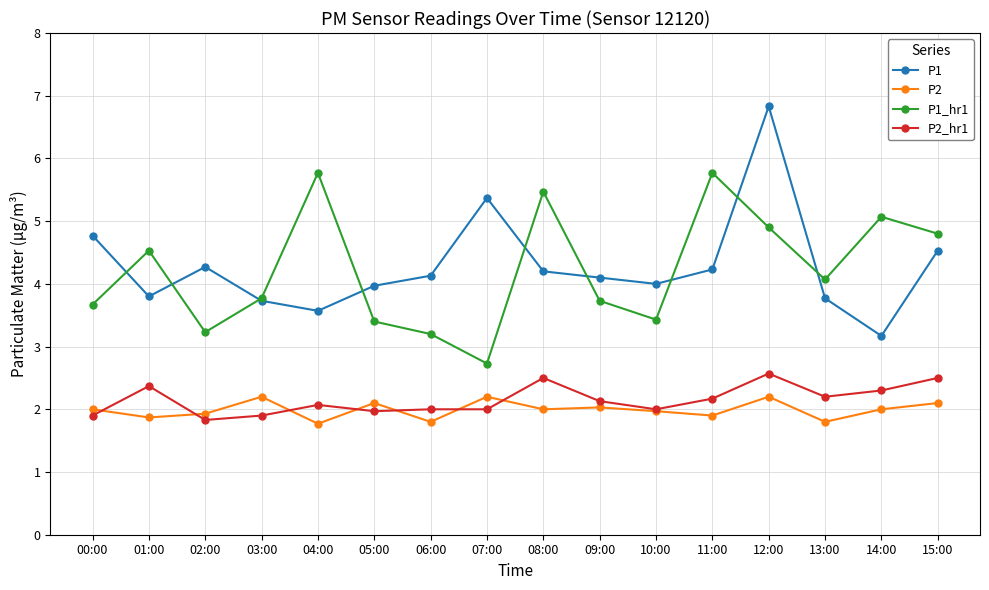

Reading left to right, extract all data points from this chart.

P1: 00:00=4.8	01:00=3.8	02:00=4.3	03:00=3.7	04:00=3.6	05:00=4.0	06:00=4.1	07:00=5.4	08:00=4.2	09:00=4.1	10:00=4.0	11:00=4.2	12:00=6.8	13:00=3.8	14:00=3.2	15:00=4.5
P2: 00:00=2.0	01:00=1.9	02:00=1.9	03:00=2.2	04:00=1.8	05:00=2.1	06:00=1.8	07:00=2.2	08:00=2.0	09:00=2.0	10:00=2.0	11:00=1.9	12:00=2.2	13:00=1.8	14:00=2.0	15:00=2.1
P1_hr1: 00:00=3.7	01:00=4.5	02:00=3.2	03:00=3.8	04:00=5.8	05:00=3.4	06:00=3.2	07:00=2.7	08:00=5.5	09:00=3.7	10:00=3.4	11:00=5.8	12:00=4.9	13:00=4.1	14:00=5.1	15:00=4.8
P2_hr1: 00:00=1.9	01:00=2.4	02:00=1.8	03:00=1.9	04:00=2.1	05:00=2.0	06:00=2.0	07:00=2.0	08:00=2.5	09:00=2.1	10:00=2.0	11:00=2.2	12:00=2.6	13:00=2.2	14:00=2.3	15:00=2.5